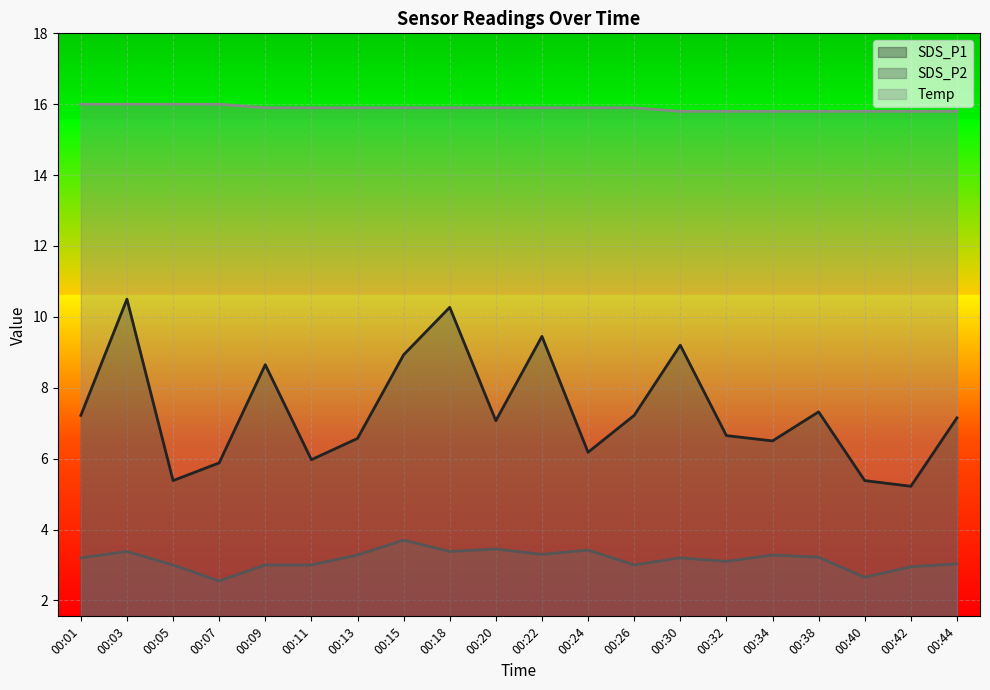

How many interior local peaks does the SDS_P2 series have?

6